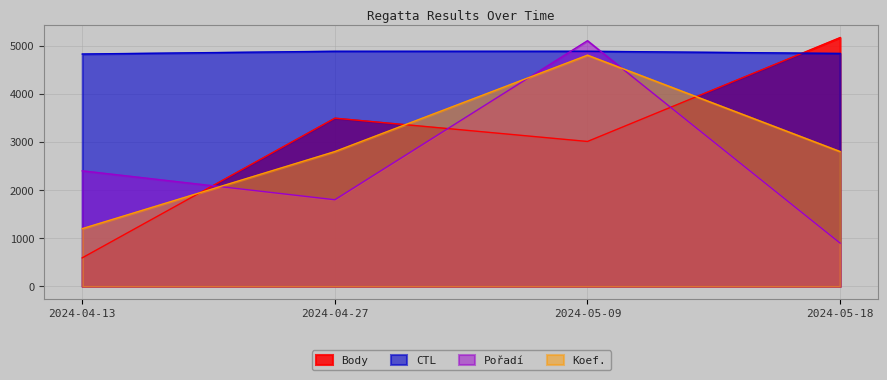

Count the Koef. values in the range 2800 to 4800.

3